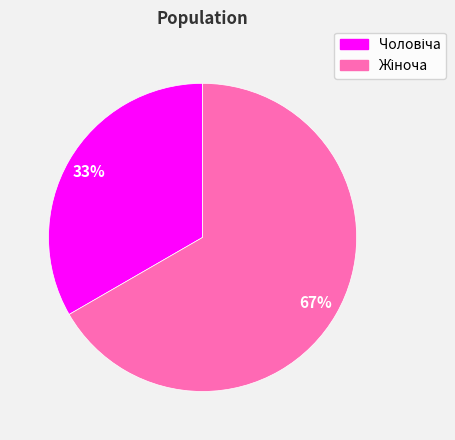

Does any single category account for the majority?

Yes